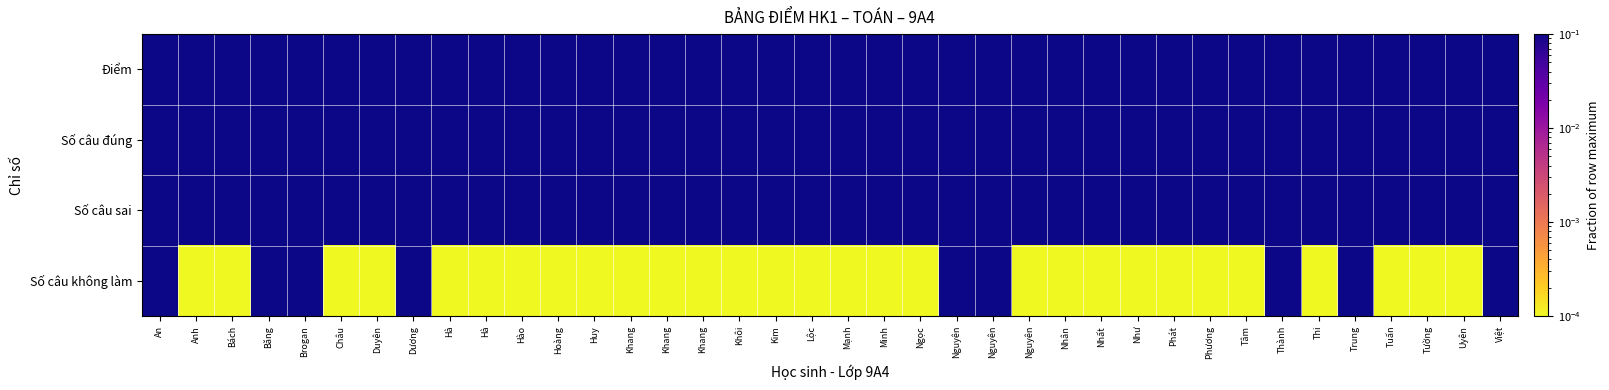

Reading right to left, list all the values displayed in this chart.

Điểm: Việt=0.6	Uyên=0.7	Tường=0.8	Tuấn=0.8	Trung=0.5	Thi=0.8	Thành=0.5	Tâm=0.5	Phương=0.5	Phát=0.8	Như=0.7	Nhất=0.8	Nhân=0.9	Nguyên=1.0	Nguyên=0.7	Nguyên=0.9	Ngọc=0.9	Minh=0.5	Mạnh=0.8	Lộc=0.6	Kim=0.4	Khôi=0.7	Khang=0.7	Khang=0.6	Khang=0.4	Huy=0.6	Hoàng=0.6	Hào=0.8	Hà=0.5	Hà=0.7	Dương=0.6	Duyên=0.9	Châu=0.5	Brogan=0.7	Băng=0.6	Bách=0.7	Anh=0.5	An=0.5
Số câu đúng: Việt=0.6	Uyên=0.7	Tường=0.8	Tuấn=0.8	Trung=0.5	Thi=0.8	Thành=0.5	Tâm=0.5	Phương=0.5	Phát=0.8	Như=0.7	Nhất=0.8	Nhân=0.9	Nguyên=1.0	Nguyên=0.7	Nguyên=0.9	Ngọc=0.9	Minh=0.5	Mạnh=0.8	Lộc=0.6	Kim=0.4	Khôi=0.8	Khang=0.7	Khang=0.6	Khang=0.4	Huy=0.6	Hoàng=0.6	Hào=0.8	Hà=0.5	Hà=0.7	Dương=0.6	Duyên=0.9	Châu=0.5	Brogan=0.7	Băng=0.6	Bách=0.7	Anh=0.5	An=0.5
Số câu sai: Việt=0.7	Uyên=0.6	Tường=0.5	Tuấn=0.5	Trung=0.9	Thi=0.5	Thành=0.8	Tâm=0.8	Phương=0.8	Phát=0.5	Như=0.6	Nhất=0.5	Nhân=0.4	Nguyên=0.2	Nguyên=0.5	Nguyên=0.3	Ngọc=0.4	Minh=0.9	Mạnh=0.5	Lộc=0.7	Kim=1.0	Khôi=0.5	Khang=0.6	Khang=0.7	Khang=1.0	Huy=0.8	Hoàng=0.7	Hào=0.4	Hà=0.8	Hà=0.6	Dương=0.7	Duyên=0.3	Châu=0.8	Brogan=0.5	Băng=0.6	Bách=0.5	Anh=0.9	An=0.8
Số câu không làm: Việt=0.5	Uyên=0.0	Tường=0.0	Tuấn=0.0	Trung=0.5	Thi=0.0	Thành=0.5	Tâm=0.0	Phương=0.0	Phát=0.0	Như=0.0	Nhất=0.0	Nhân=0.0	Nguyên=0.0	Nguyên=0.5	Nguyên=0.5	Ngọc=0.0	Minh=0.0	Mạnh=0.0	Lộc=0.0	Kim=0.0	Khôi=0.0	Khang=0.0	Khang=0.0	Khang=0.0	Huy=0.0	Hoàng=0.0	Hào=0.0	Hà=0.0	Hà=0.0	Dương=0.5	Duyên=0.0	Châu=0.0	Brogan=1.0	Băng=1.0	Bách=0.0	Anh=0.0	An=0.5